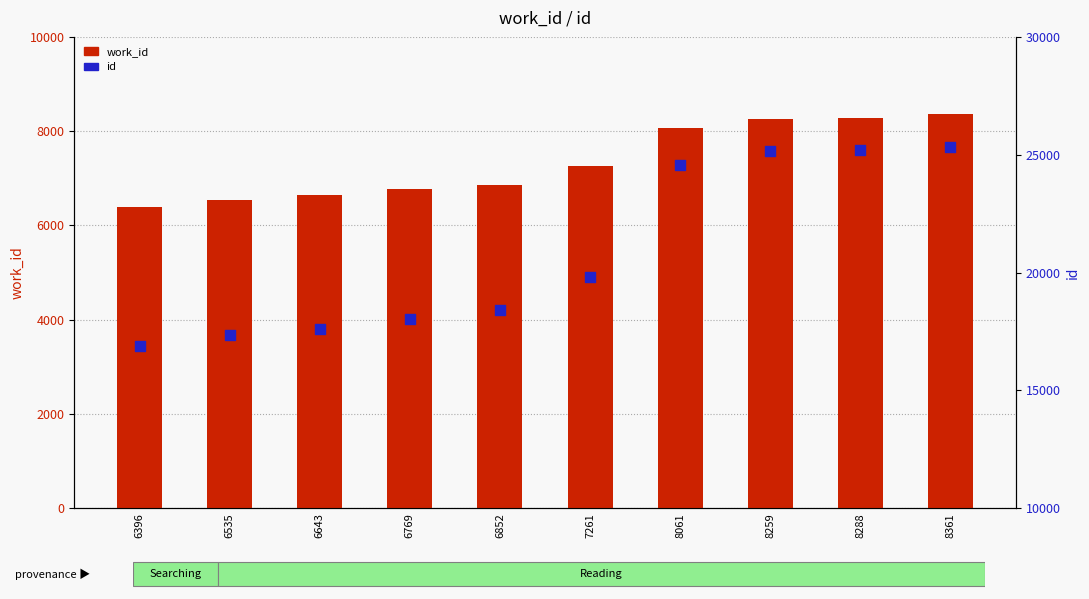

Which series contains the lowest Y value?

work_id